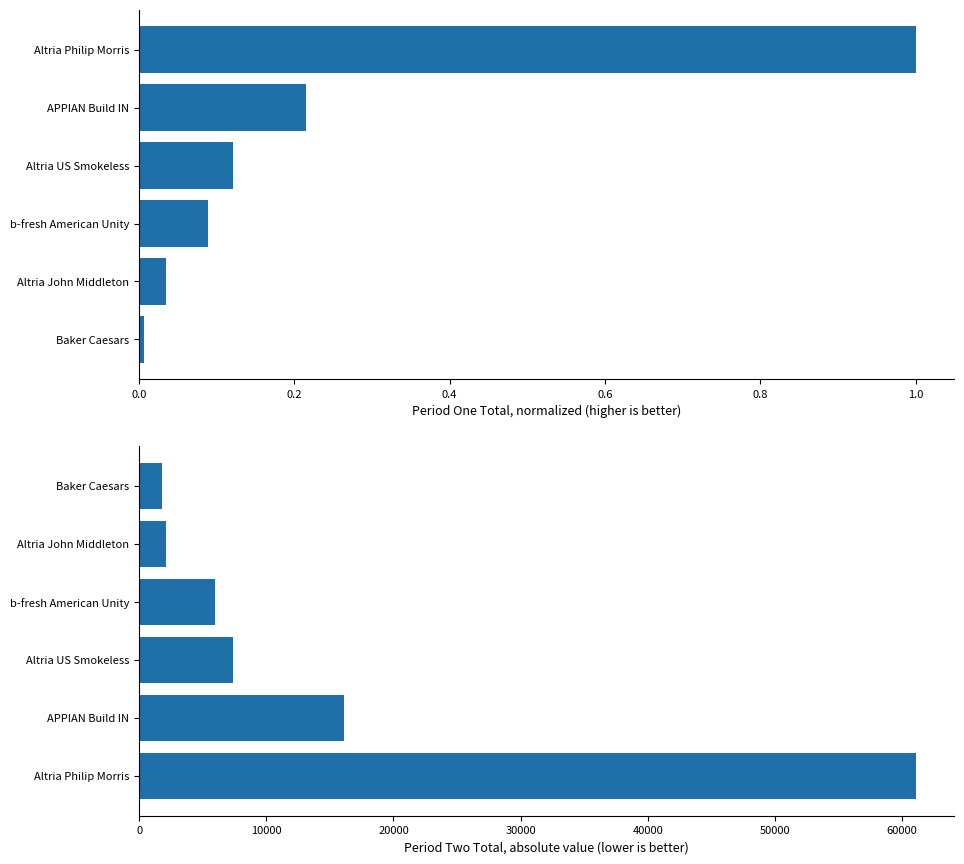

What is the sum of all Period Two (absolute) values?

94430.4